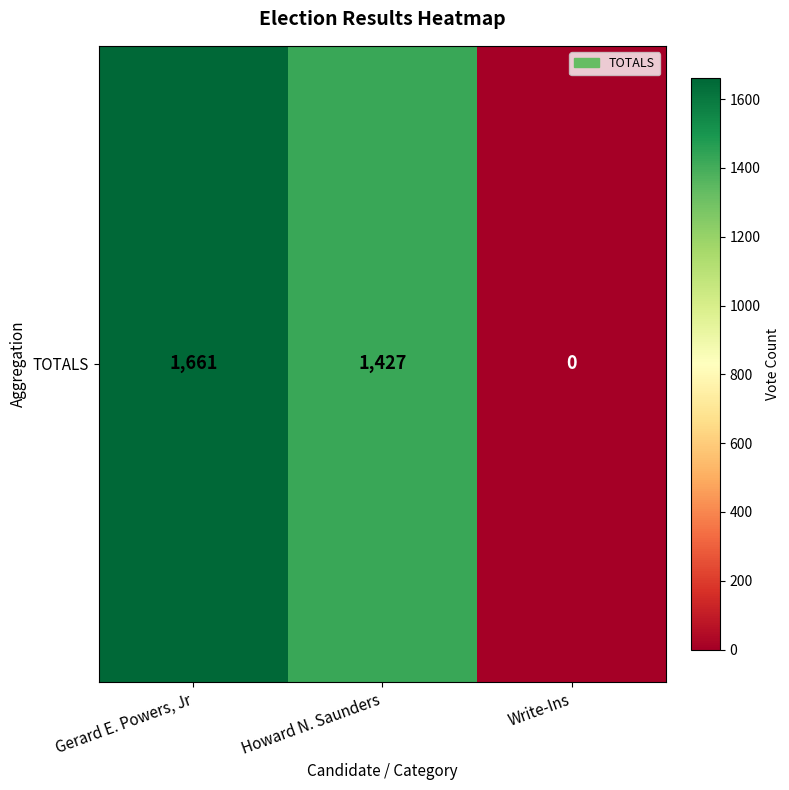

How many values are between 0 and 1661?

3